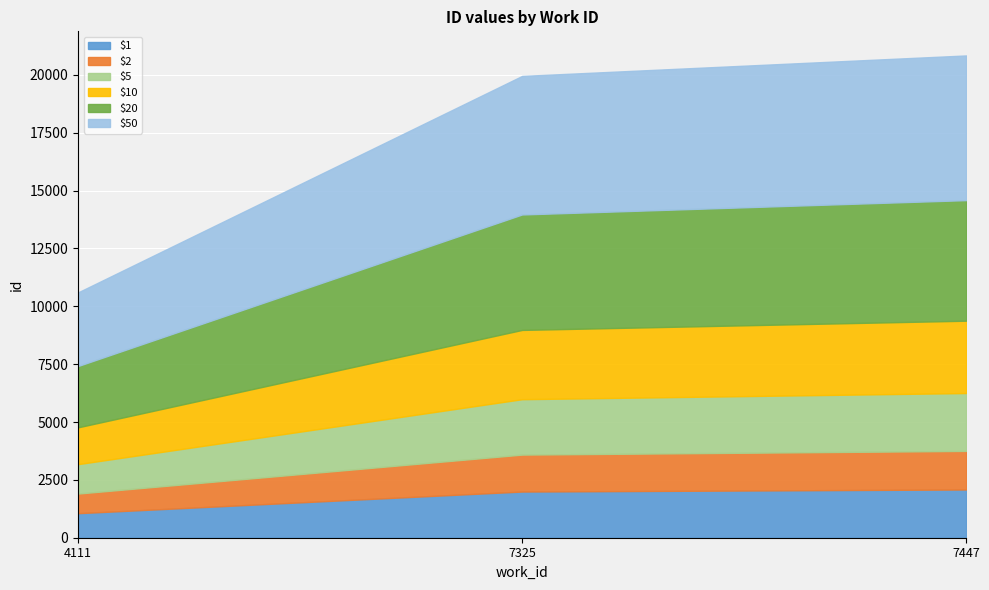

What is the sum of all values?

51393